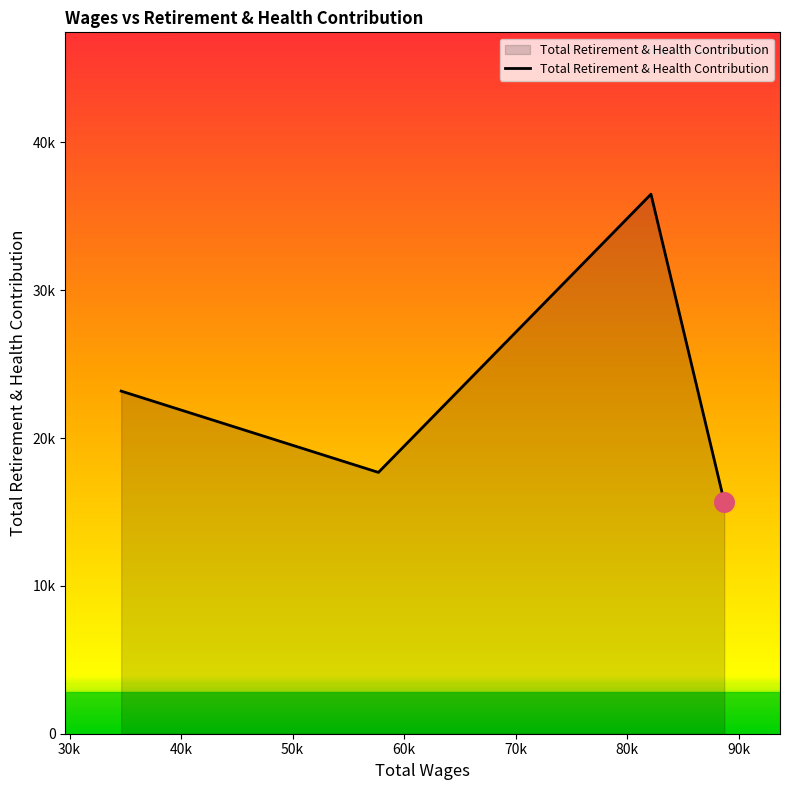

Does the chart have visible grid lines?

No